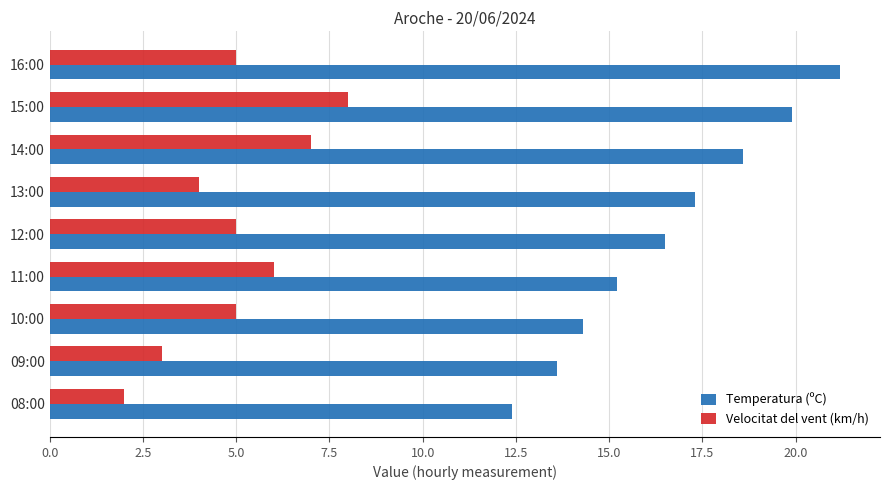

What is the sum of the Temperatura (ºC) values at 12:00 and 08:00?

28.9